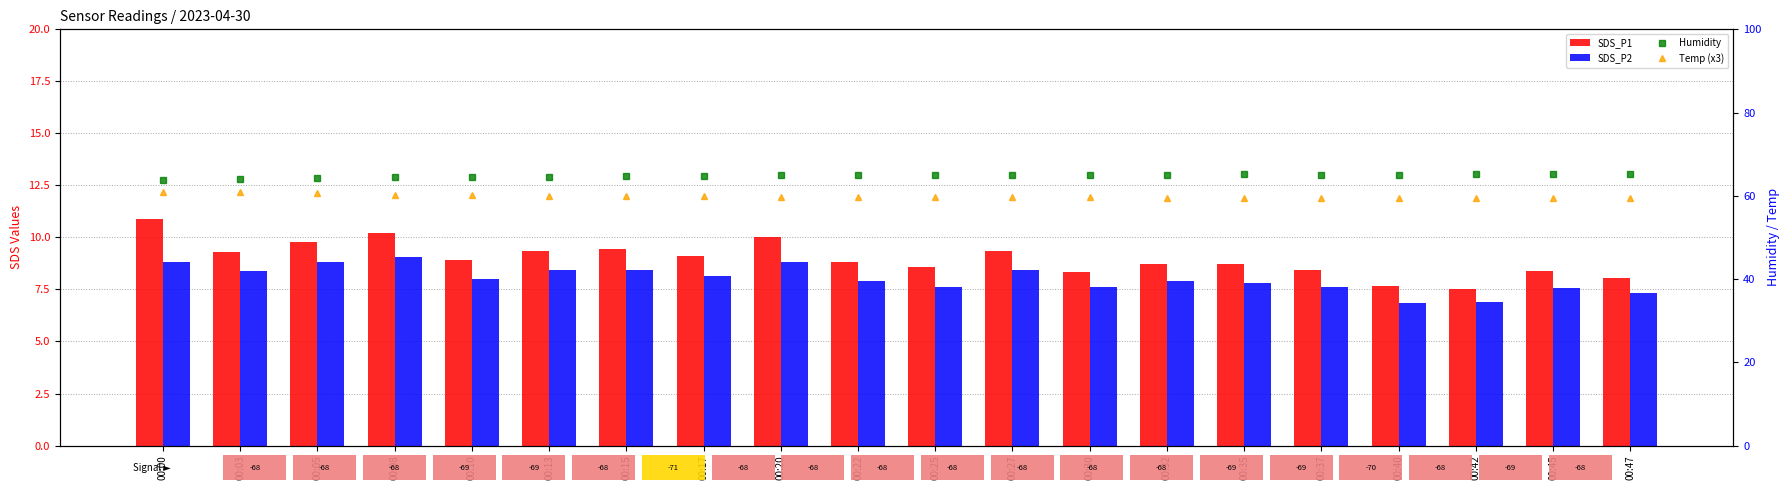

Reading right to left, list all the values displayed in this chart.

SDS_P1: 8.0	8.4	7.5	7.7	8.4	8.7	8.7	8.3	9.3	8.6	8.8	10.0	9.1	9.4	9.3	8.9	10.2	9.8	9.3	10.9
SDS_P2: 7.3	7.6	6.9	6.9	7.6	7.8	7.9	7.6	8.4	7.6	7.9	8.8	8.2	8.4	8.4	8.0	9.1	8.8	8.4	8.8
Humidity: 65.3	65.2	65.2	65.1	65.1	65.3	65.0	65.1	65.0	65.0	65.1	64.9	64.8	64.7	64.6	64.6	64.4	64.3	64.1	63.8
Temp (x3): 59.4	59.4	59.4	59.4	59.4	59.4	59.4	59.7	59.7	59.7	59.7	59.7	60.0	60.0	60.0	60.3	60.3	60.6	60.9	60.9